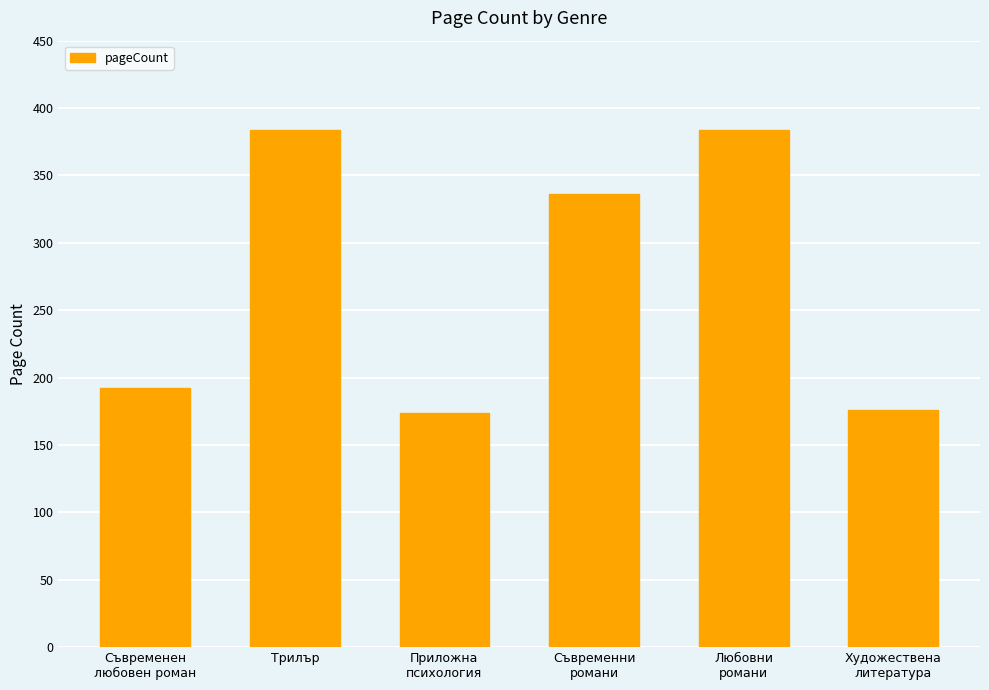

How many data points does each series have?

6